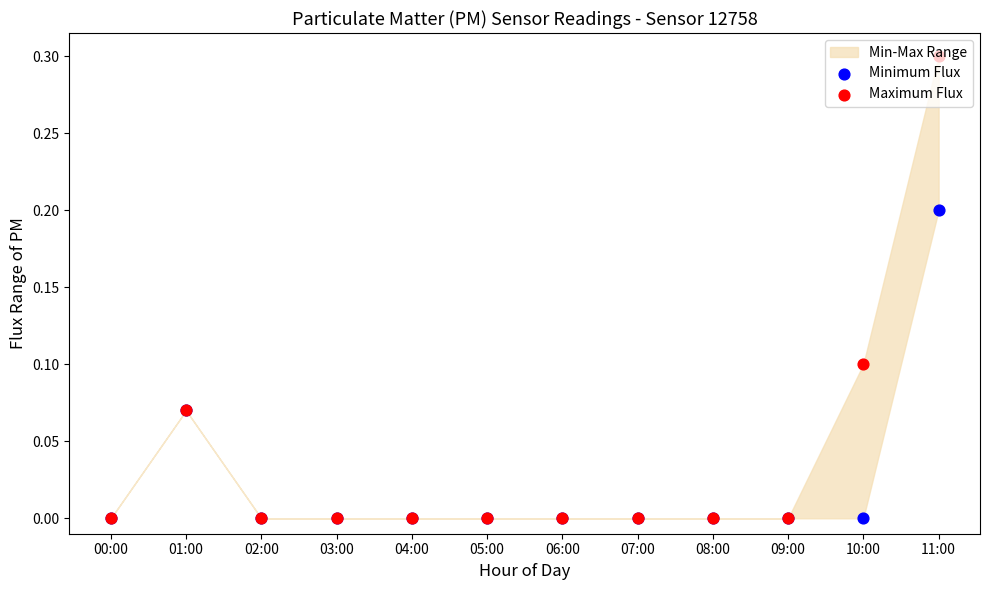

Which series has the largest Y range (max minus min)?

Maximum Flux